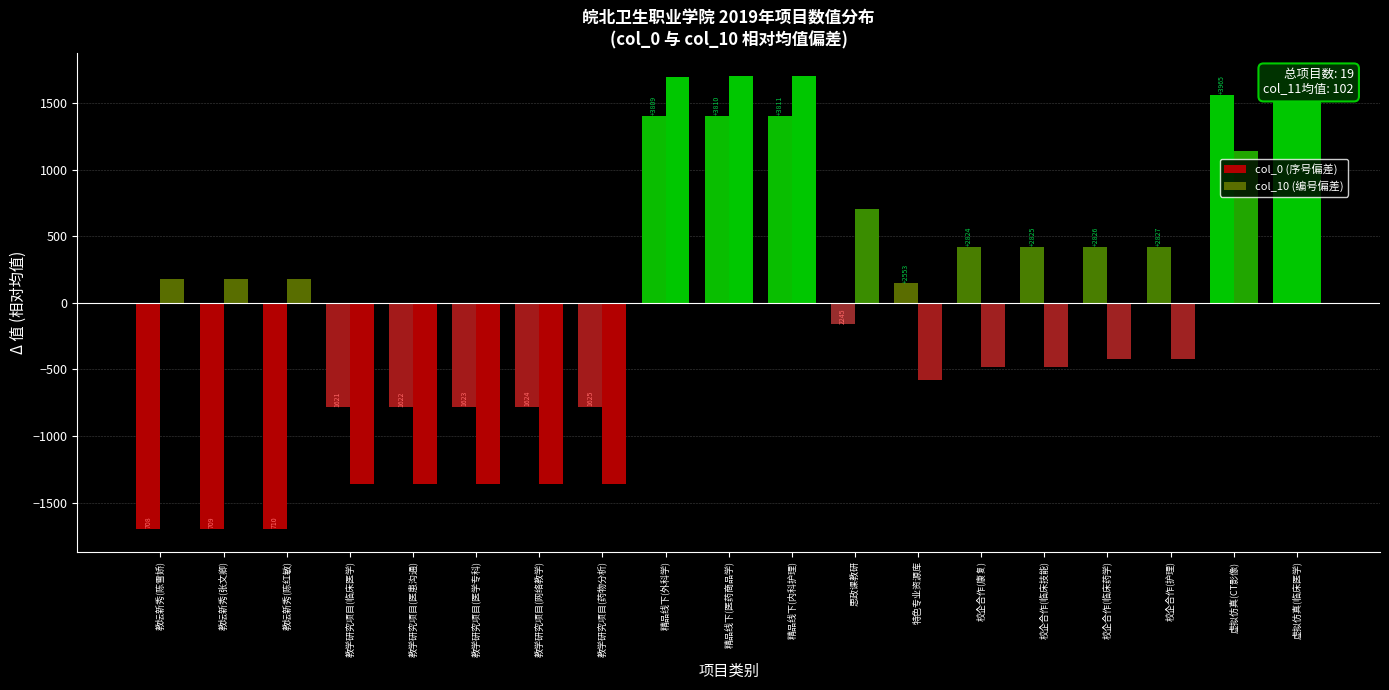

How many categories are shown in the chart?

19